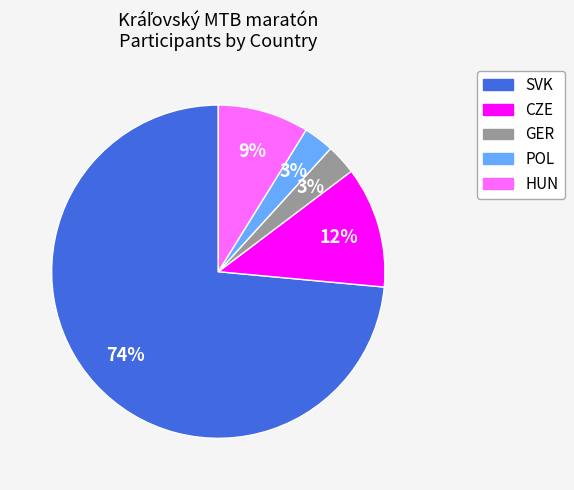

How many segments does this pie chart have?

5